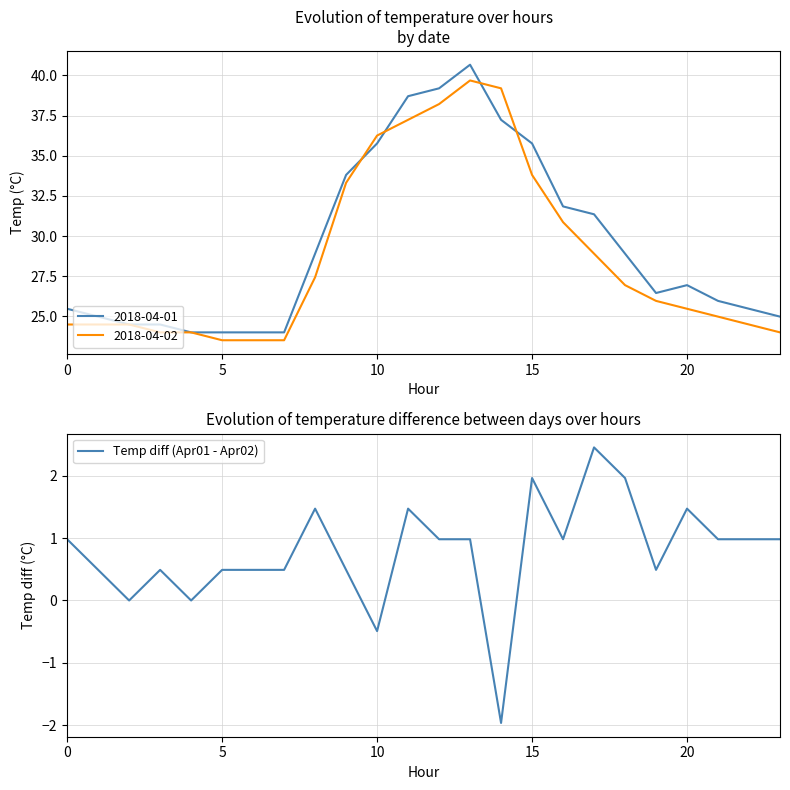

What is the change in value from 7 to 8?

+1.0